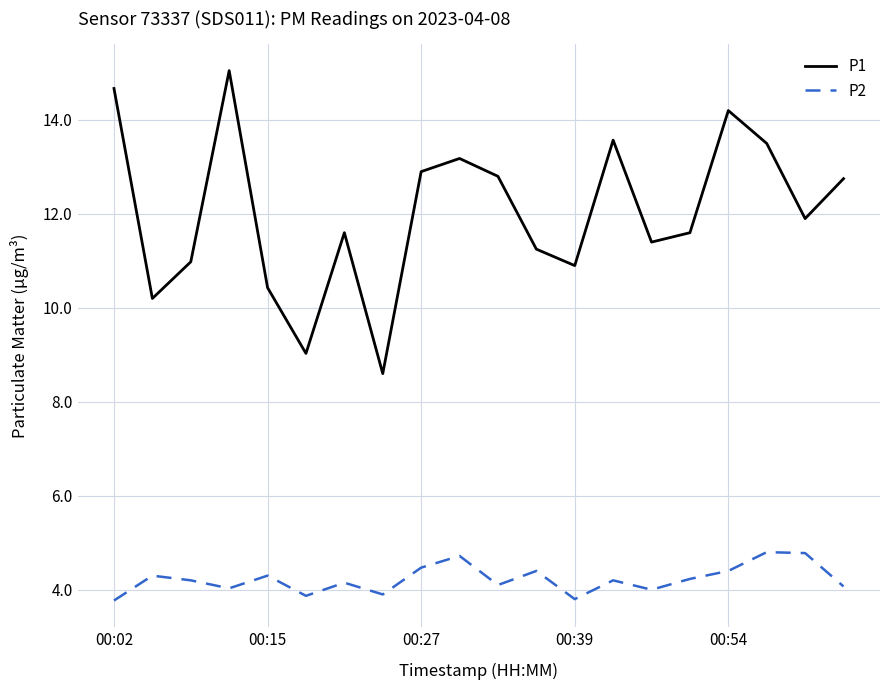

True or false: P1 and P2 cross at least once.

False